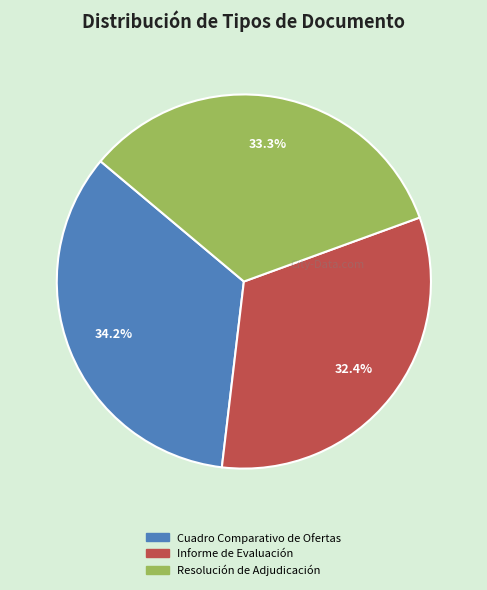

Which category has the smallest portion of the pie?

Informe de Evaluación